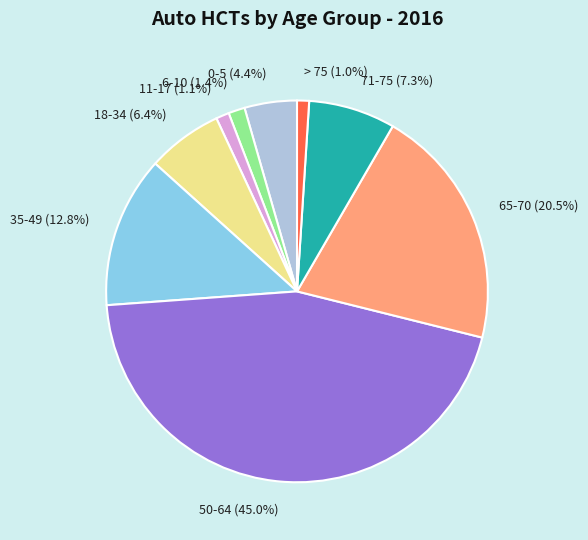

What is the largest slice in the pie chart?

50-64